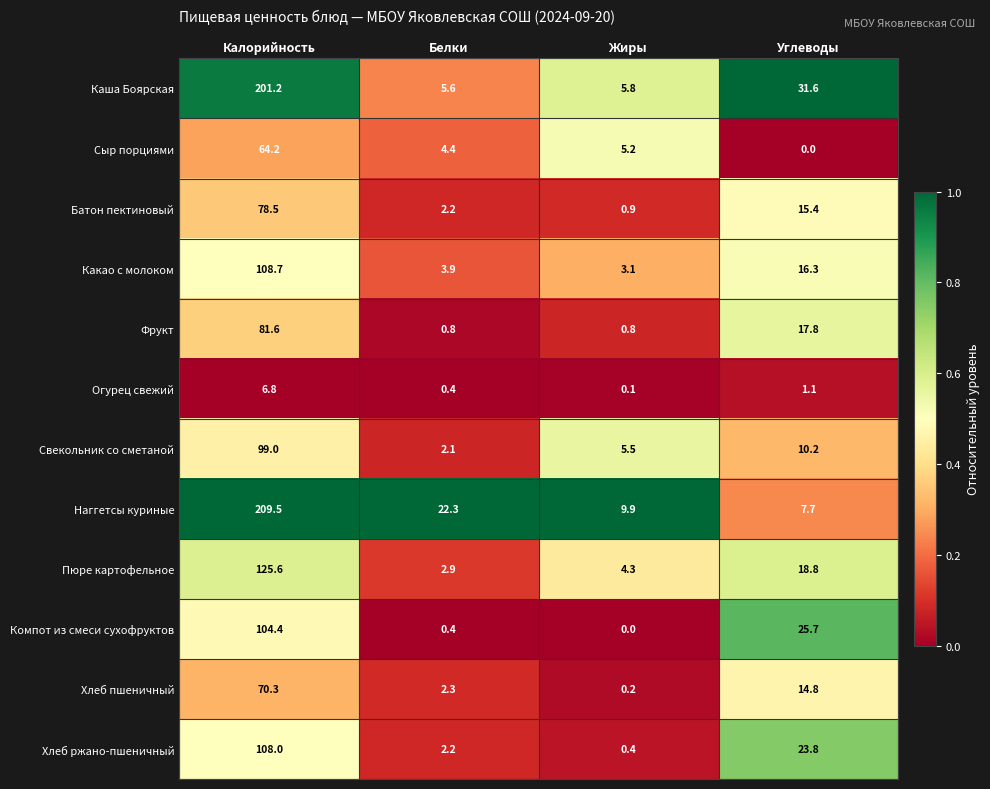

At which category is the sum across all series the highest?

Калорийность